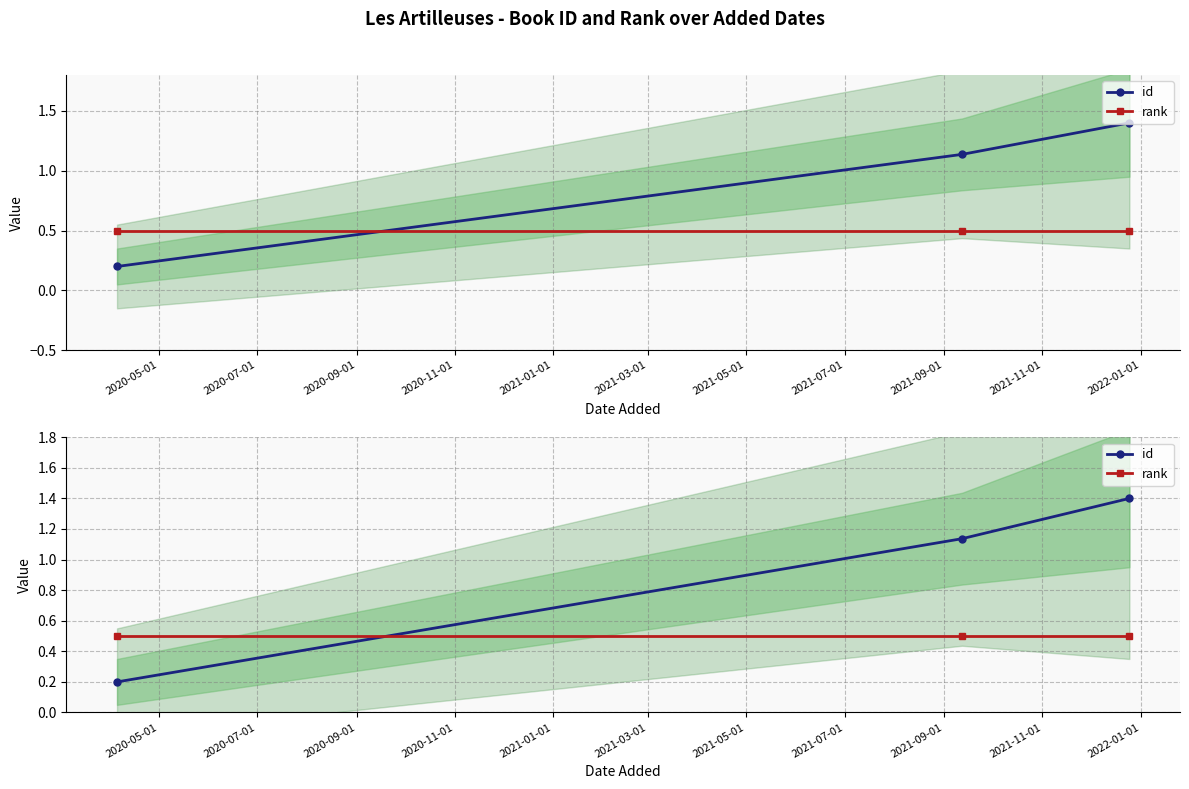

Is the value of id at 2020-05-01 greater than the value of rank at 2020-09-01?

No